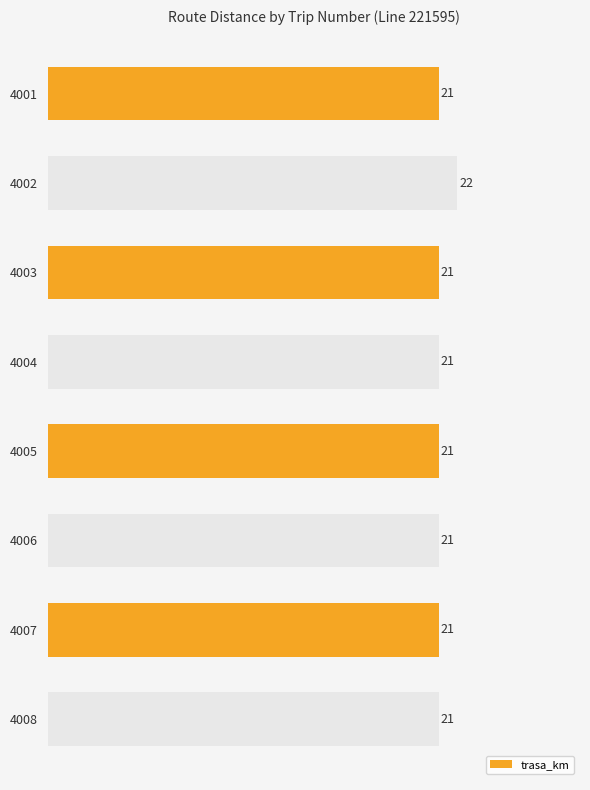

What is the average value?

21